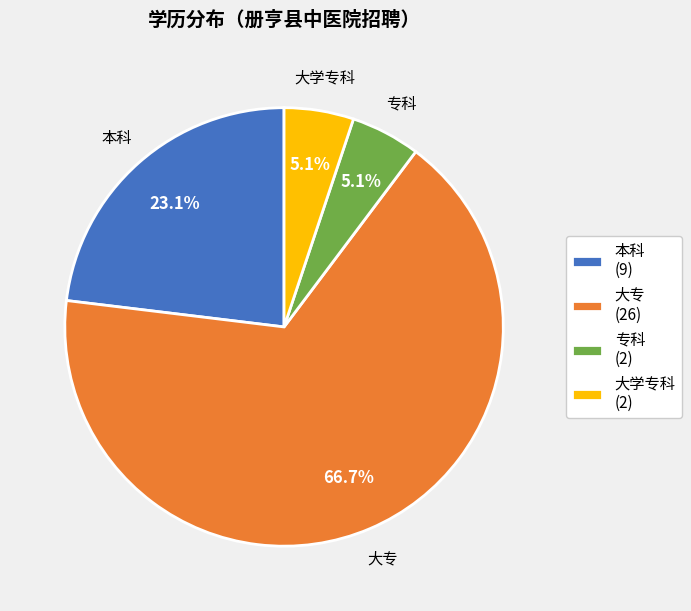

Does 大专 (26) account for over 50% of the chart?

Yes